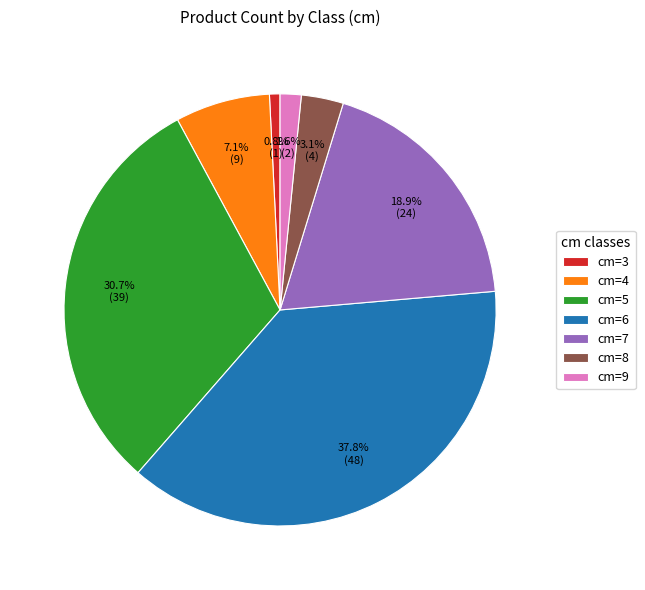

What portion of the pie excludes cm=7?

81.1%